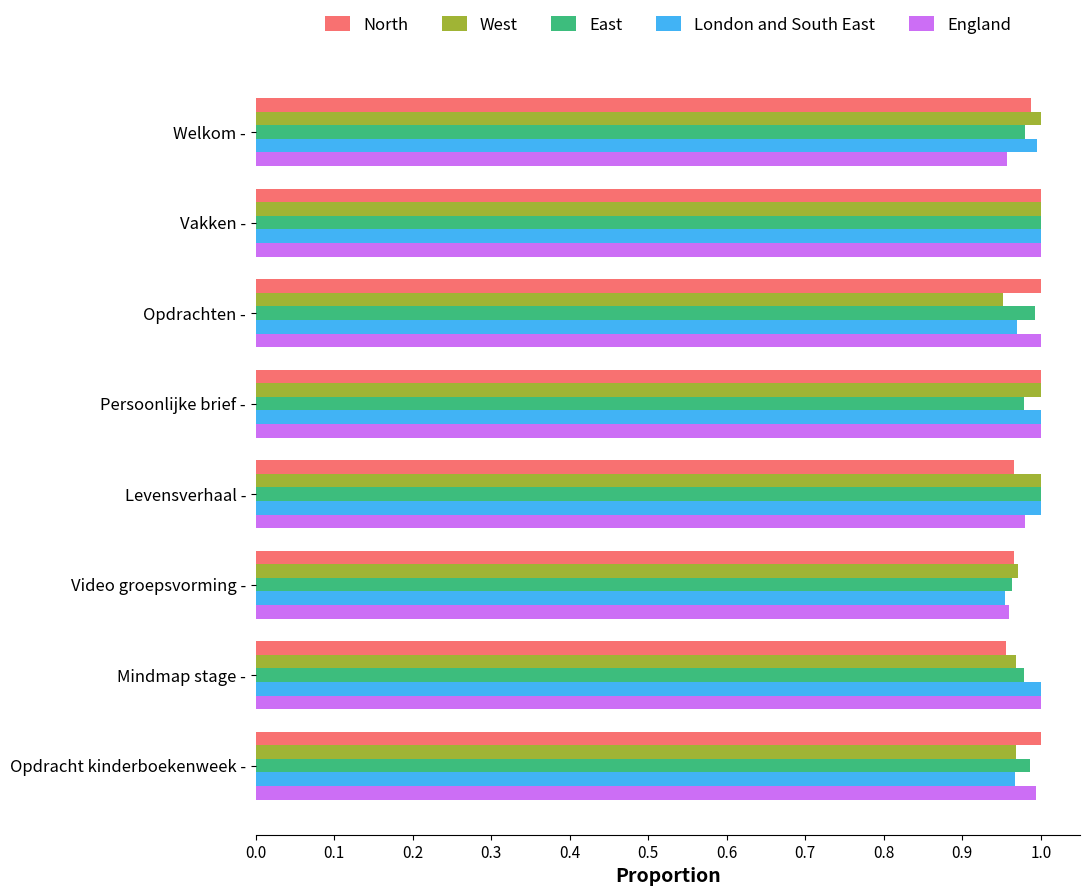

At how many categories does at least one series exceed 0?

8